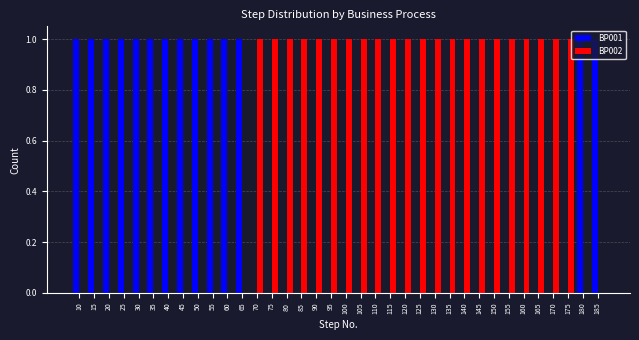

Which series has the largest total across all categories?

BP002